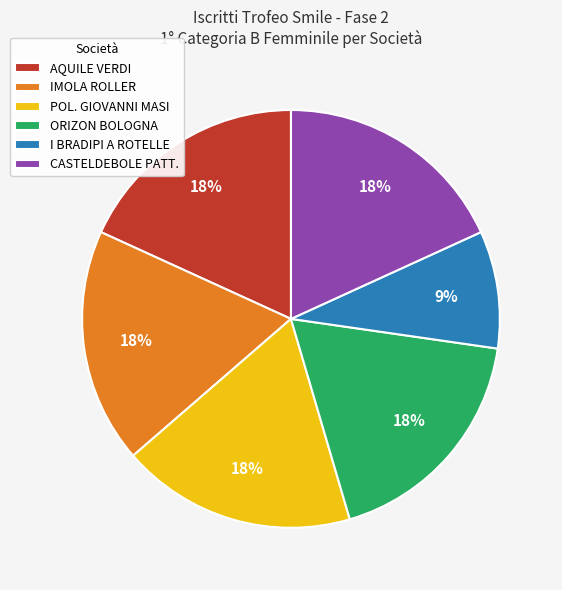

What percentage is the POL. GIOVANNI MASI slice, to the nearest percent?

18%